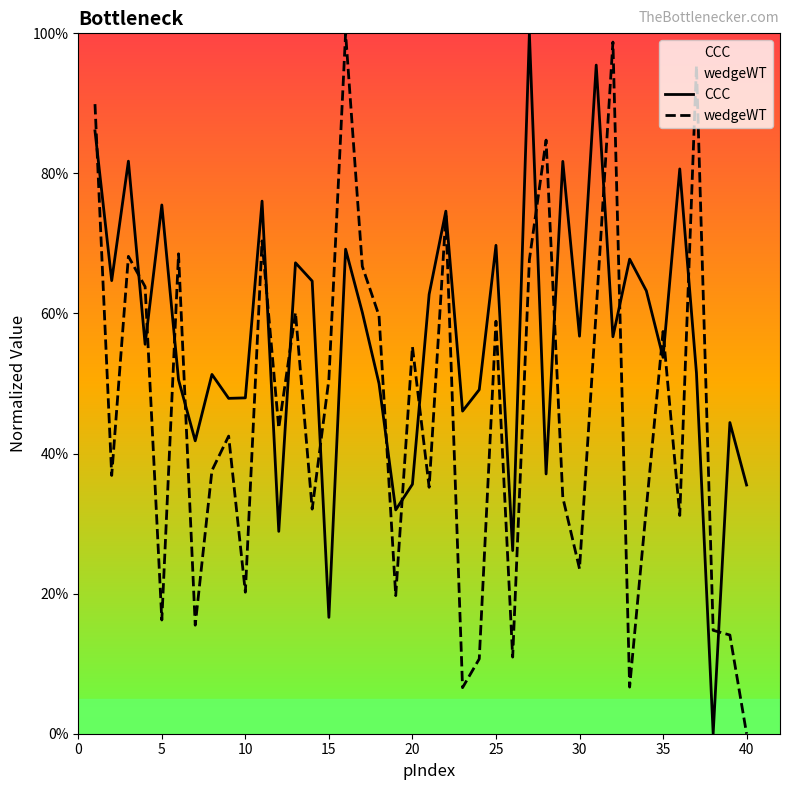

True or false: wedgeWT has more than 1 interior local peaks.

True